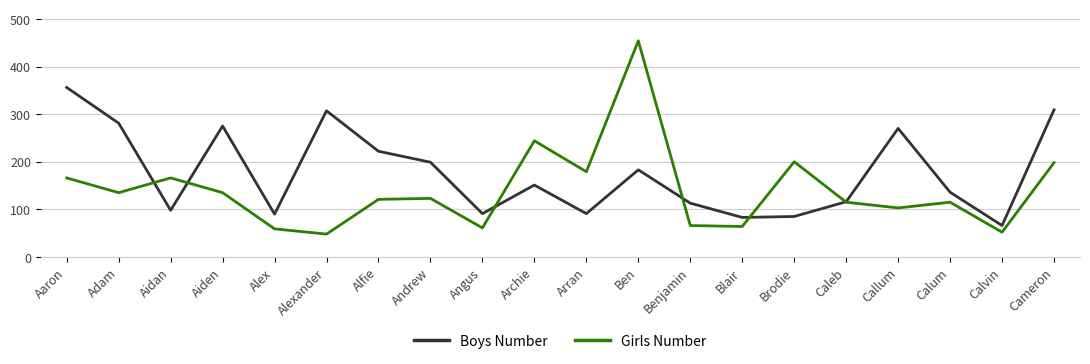

Between Alexander and Cameron, which series saw the biggest shift?

Girls Number